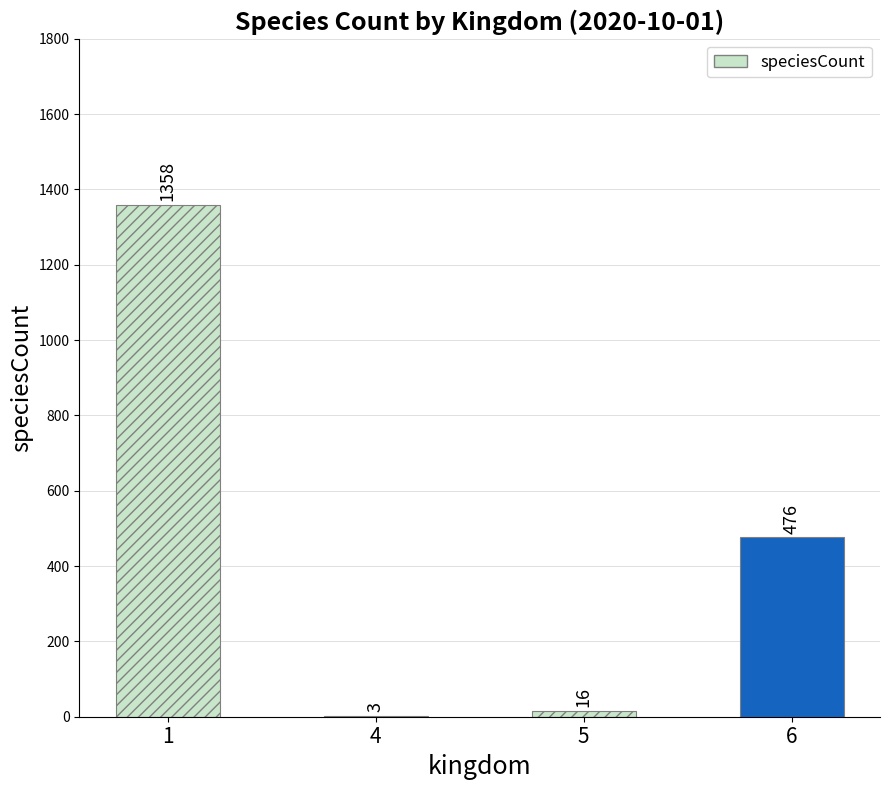

Reading right to left, list all the values displayed in this chart.

476	16	3	1358